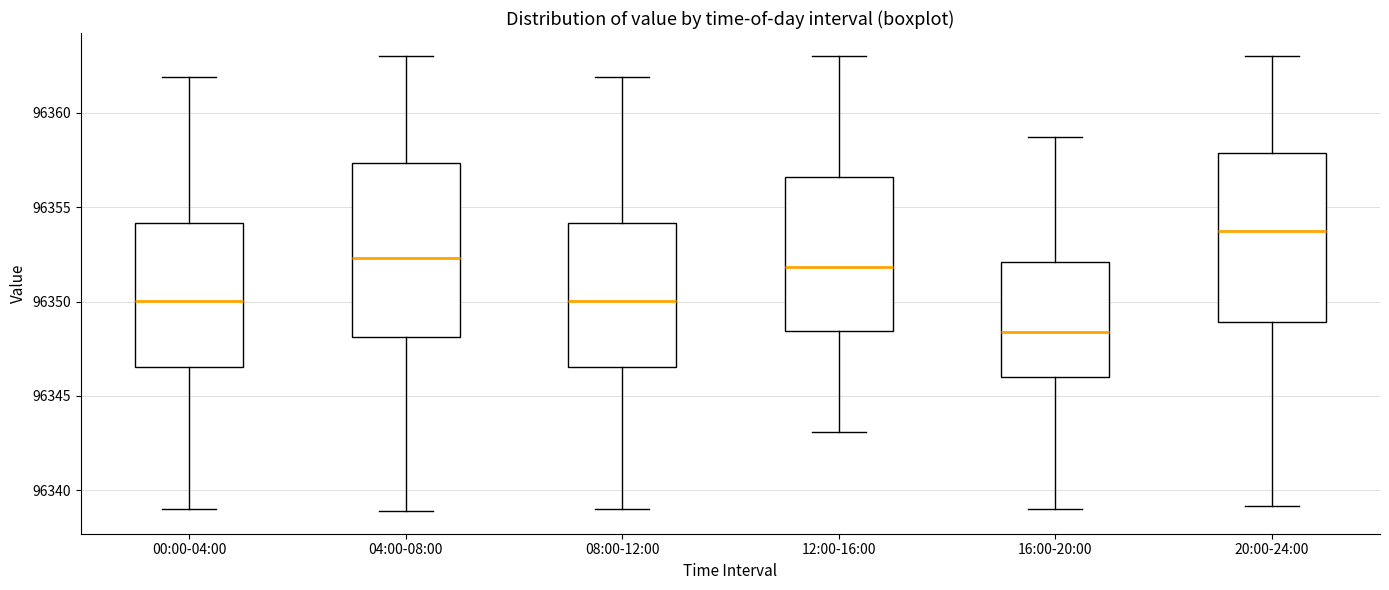

Where does the upper whisker of the box for 16:00-20:00 end on the y-axis? The values are not printed on the chart, so give them approximately, as read against the axis.

96359.0